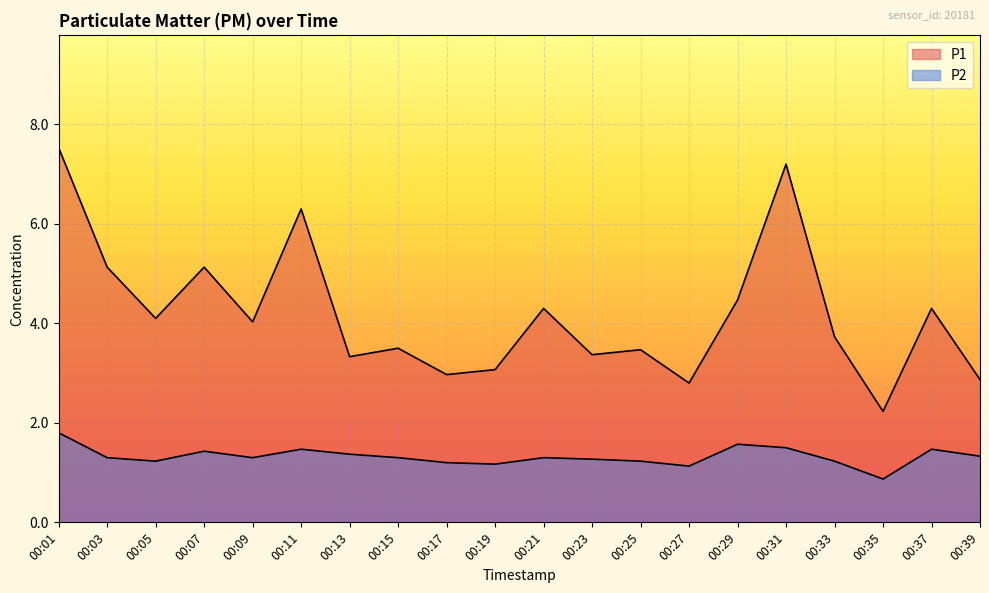

How many distinct data groups are displayed?

2